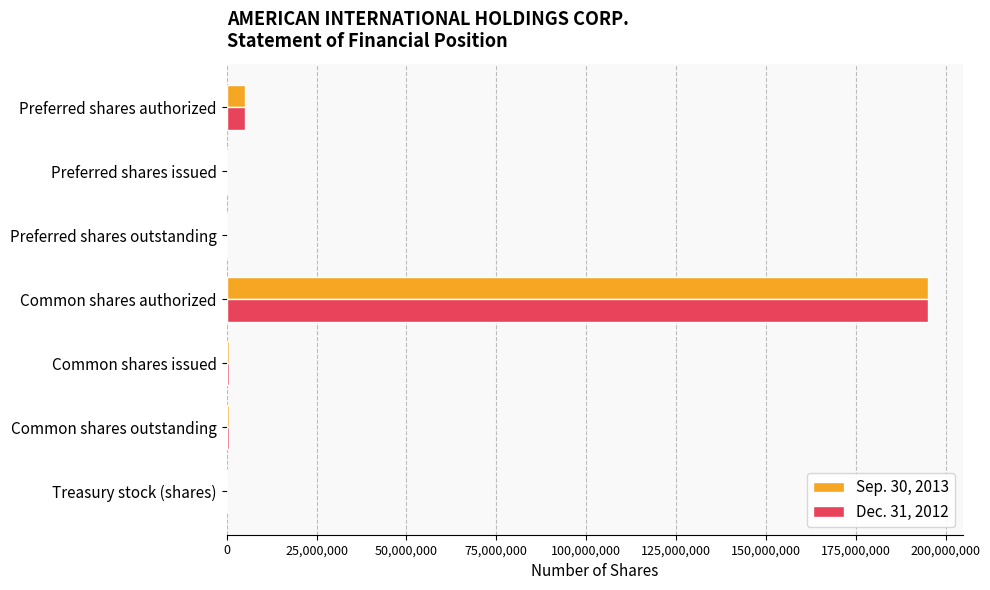

At which label does Dec. 31, 2012 reach its peak?

Common shares authorized